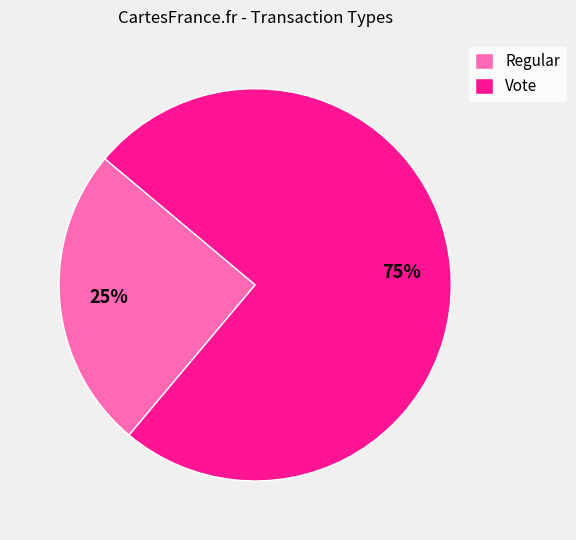

Count the number of slices in the pie.

2